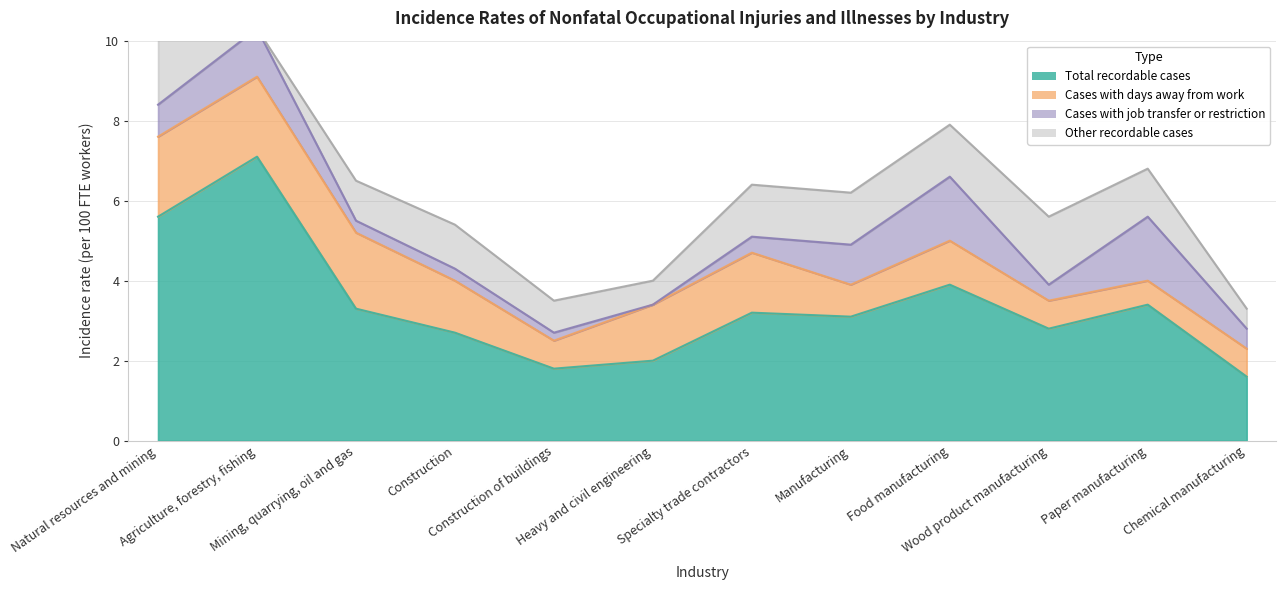

Reading right to left, what are all the values shown in this chart?

Total recordable cases: Chemical manufacturing=1.6	Paper manufacturing=3.4	Wood product manufacturing=2.8	Food manufacturing=3.9	Manufacturing=3.1	Specialty trade contractors=3.2	Heavy and civil engineering=2.0	Construction of buildings=1.8	Construction=2.7	Mining, quarrying, oil and gas=3.3	Agriculture, forestry, fishing=7.1	Natural resources and mining=5.6
Cases with days away from work: Chemical manufacturing=0.7	Paper manufacturing=0.6	Wood product manufacturing=0.7	Food manufacturing=1.1	Manufacturing=0.8	Specialty trade contractors=1.5	Heavy and civil engineering=1.4	Construction of buildings=0.7	Construction=1.3	Mining, quarrying, oil and gas=1.9	Agriculture, forestry, fishing=2.0	Natural resources and mining=2.0
Cases with job transfer or restriction: Chemical manufacturing=0.5	Paper manufacturing=1.6	Wood product manufacturing=0.4	Food manufacturing=1.6	Manufacturing=1.0	Specialty trade contractors=0.4	Heavy and civil engineering=0.0	Construction of buildings=0.2	Construction=0.3	Mining, quarrying, oil and gas=0.3	Agriculture, forestry, fishing=1.2	Natural resources and mining=0.8
Other recordable cases: Chemical manufacturing=0.5	Paper manufacturing=1.2	Wood product manufacturing=1.7	Food manufacturing=1.3	Manufacturing=1.3	Specialty trade contractors=1.3	Heavy and civil engineering=0.6	Construction of buildings=0.8	Construction=1.1	Mining, quarrying, oil and gas=1.0	Agriculture, forestry, fishing=0.0	Natural resources and mining=2.8